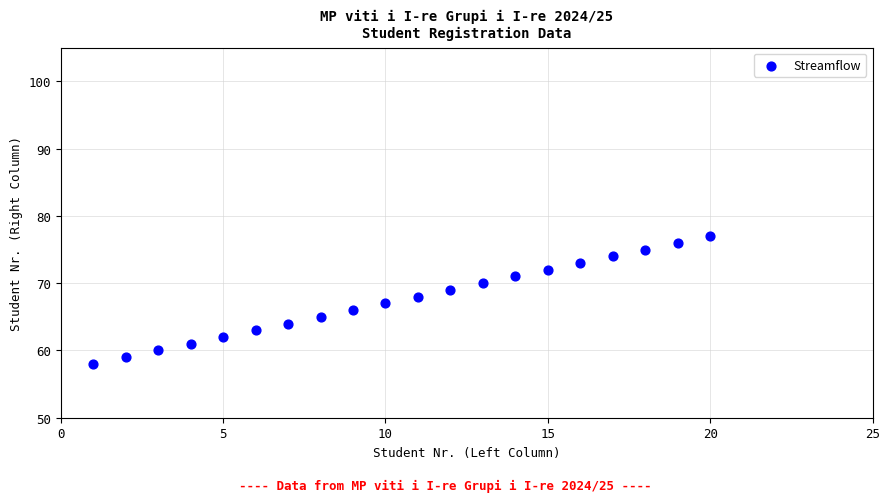

What is the range of X values (max minus min)?

19